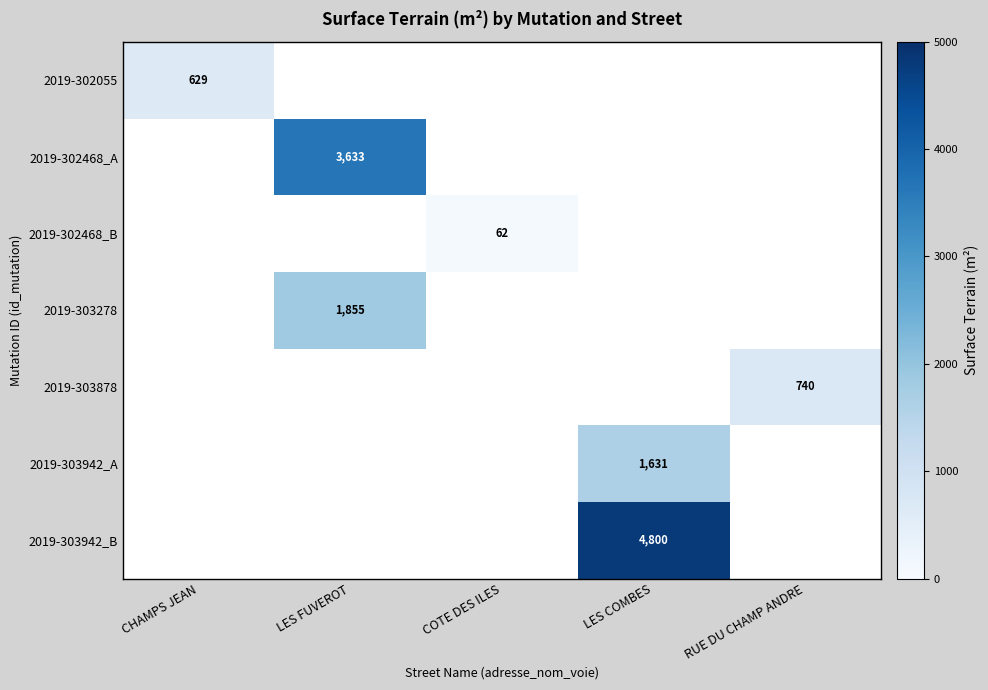

At which category does the chart reach its minimum across all series?

COTE DES ILES